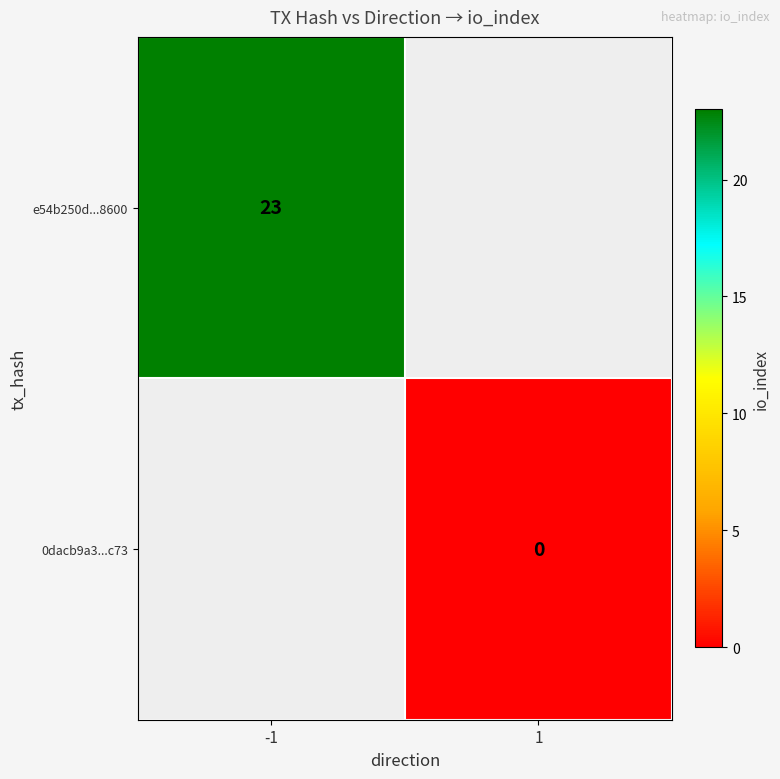

Is it true that e54b250d...8600 equals 35 at -1?

False